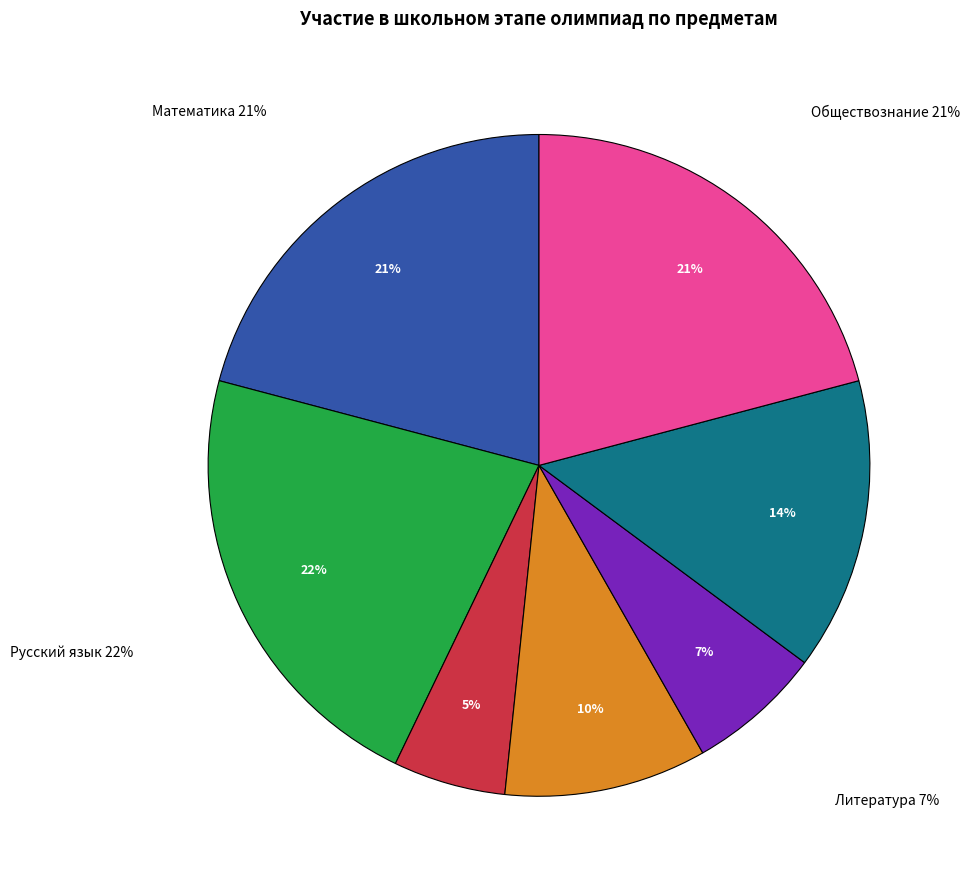

Which category has the smallest portion of the pie?

Биология